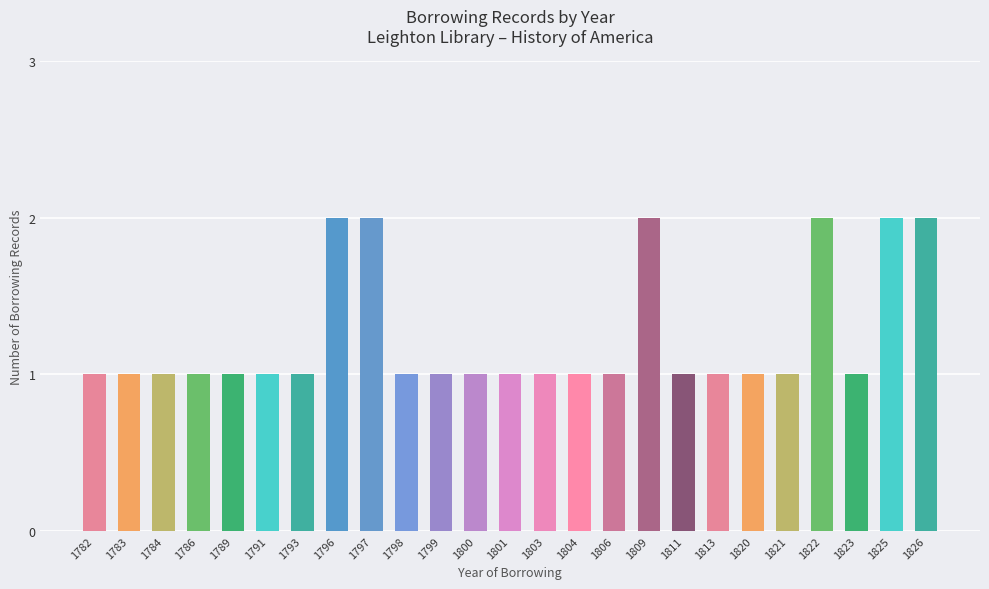

What is the sum of all values?

31